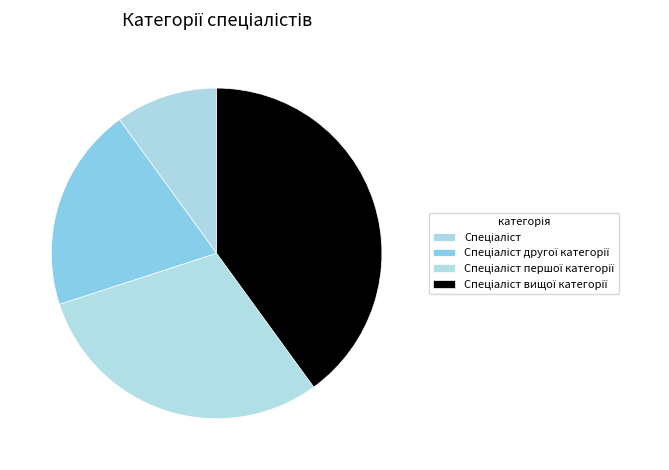

Rank the categories by value from highest to lowest.

Спеціаліст вищої категорії, Спеціаліст першої категорії, Спеціаліст другої категорії, Спеціаліст